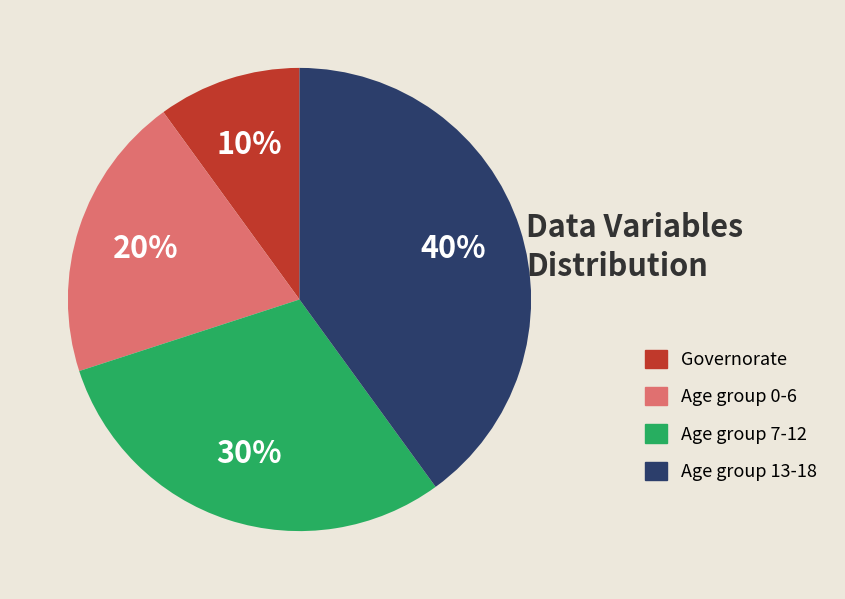

What is the smallest slice in the pie chart?

Governorate